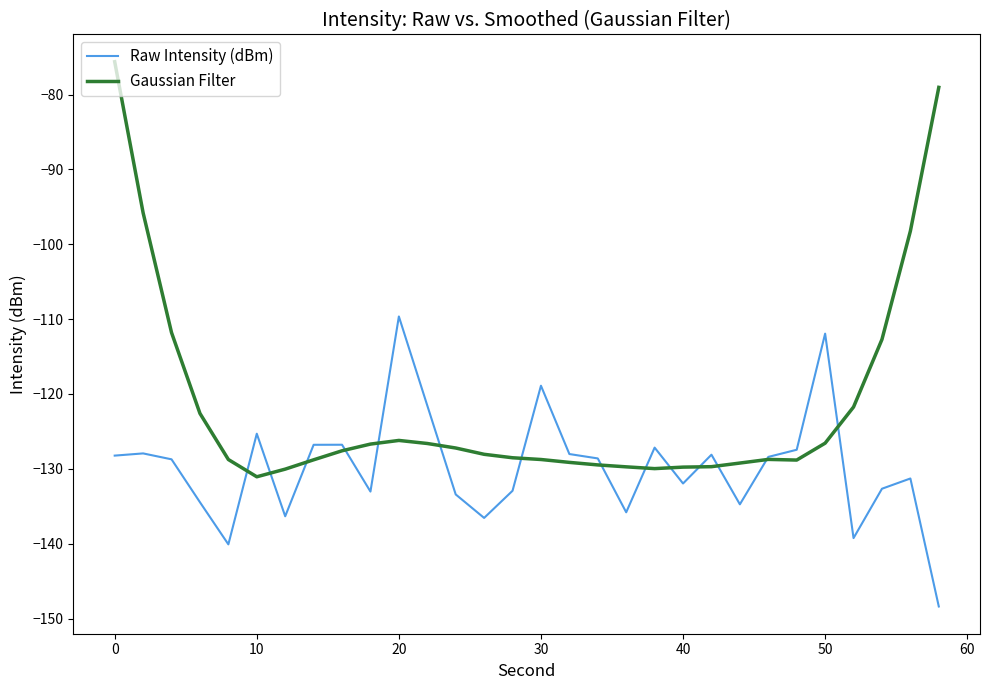

Rank the series by their maximum value, from lowest to highest.

Raw Intensity (dBm), Gaussian Filter